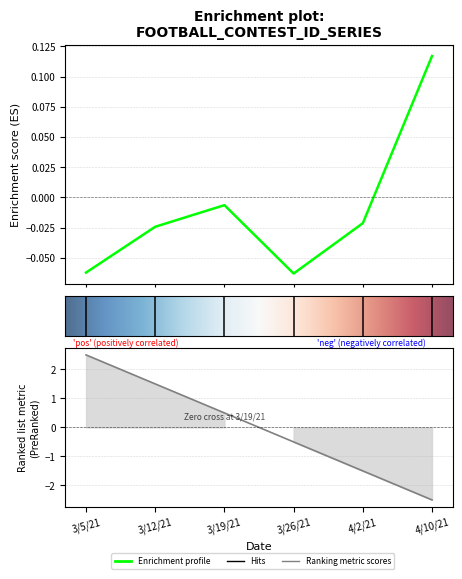

List the labels in order of value, smallest first.

3/26/21, 3/5/21, 3/12/21, 4/2/21, 3/19/21, 4/10/21